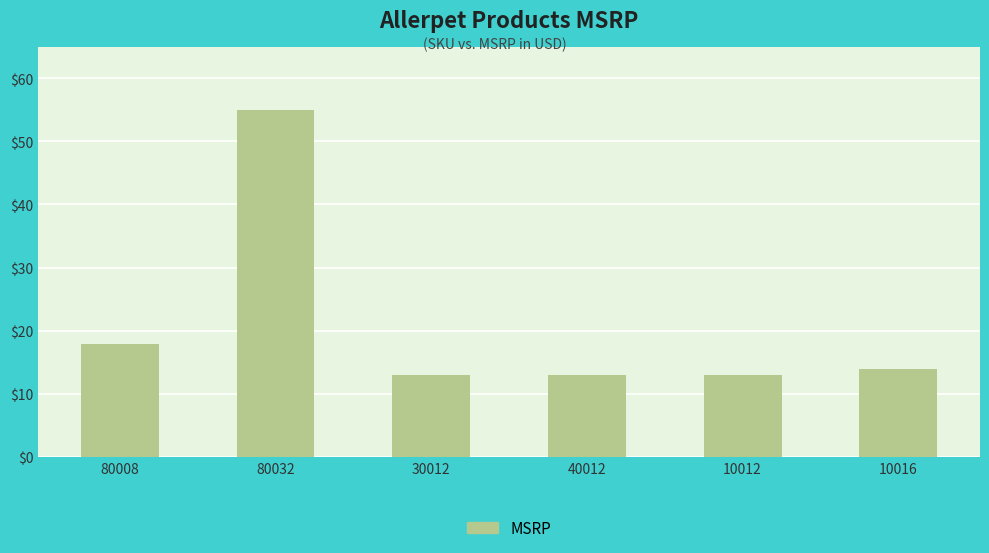

Count the number of categories in the chart.

6